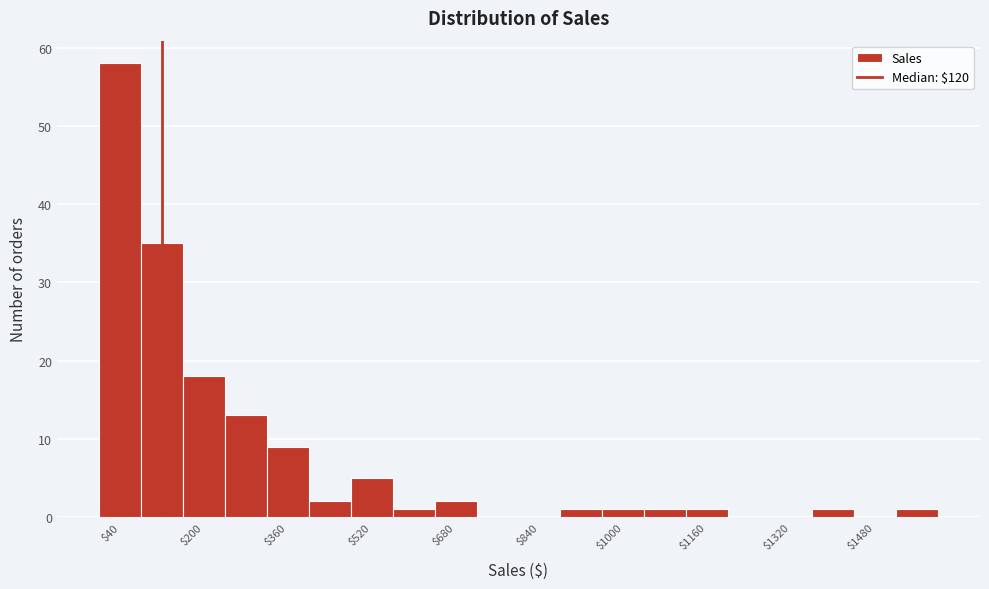

Which range on the x-axis has the tallest bar?

0 to 80